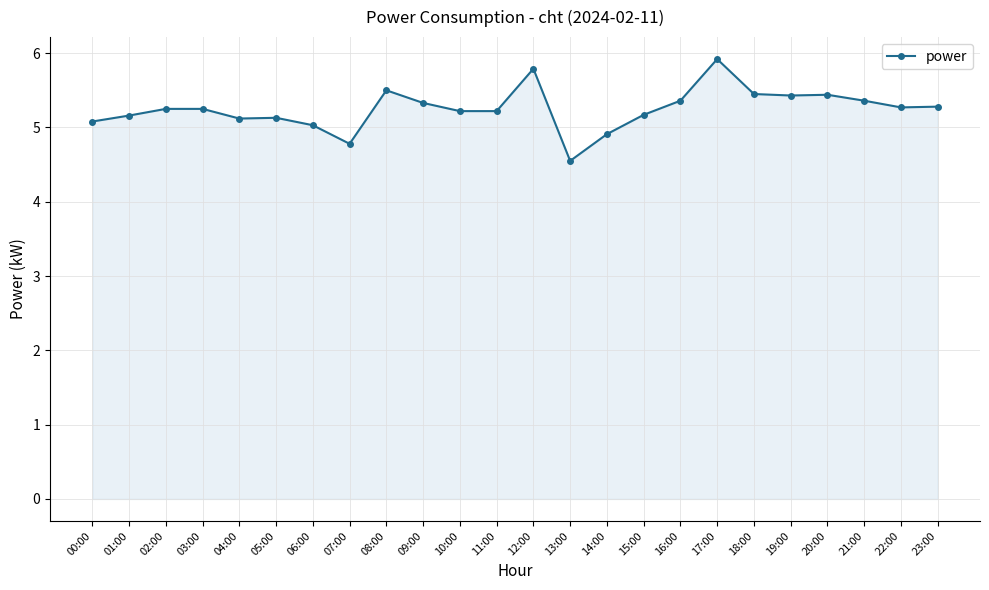

What is the sum of all values?

126.0